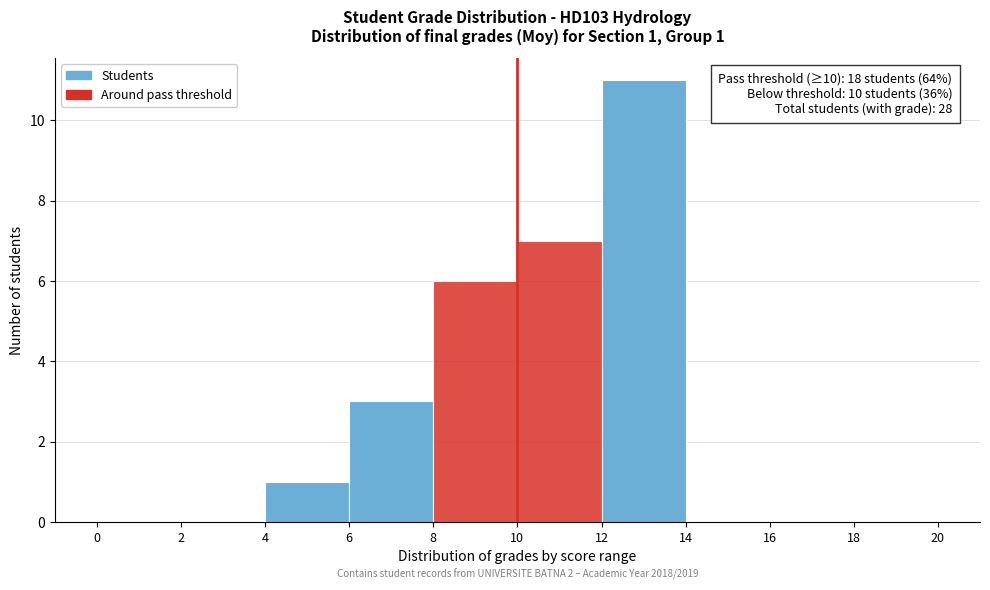

Over which range of the x-axis is the bar tallest?

12 to 14